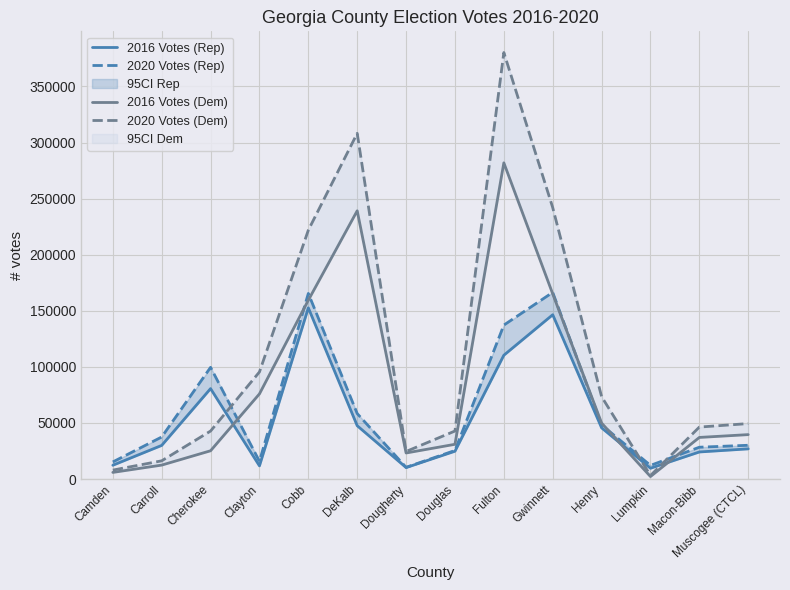

Reading right to left, what are all the values shown in this chart?

2016 Votes (Rep): Muscogee (CTCL)=26901	Macon-Bibb=24129	Lumpkin=9613	Henry=45641	Gwinnett=146463	Fulton=110372	Douglas=24803	Dougherty=10227	DeKalb=47531	Cobb=152602	Clayton=11740	Cherokee=80611	Carroll=29983	Camden=12287
2020 Votes (Rep): Muscogee (CTCL)=30107	Macon-Bibb=28368	Lumpkin=12163	Henry=48259	Gwinnett=166400	Fulton=137247	Douglas=25454	Dougherty=10441	DeKalb=58377	Cobb=165436	Clayton=15813	Cherokee=99585	Carroll=37476	Camden=15251
2016 Votes (Dem): Muscogee (CTCL)=39602	Macon-Bibb=37088	Lumpkin=2226	Henry=49902	Gwinnett=165063	Fulton=281875	Douglas=30971	Dougherty=23224	DeKalb=239131	Cobb=159416	Clayton=75908	Cherokee=25203	Carroll=12422	Camden=5914
2020 Votes (Dem): Muscogee (CTCL)=49446	Macon-Bibb=46325	Lumpkin=3126	Henry=73443	Gwinnett=241994	Fulton=380212	Douglas=42814	Dougherty=24568	DeKalb=308162	Cobb=221847	Clayton=95466	Cherokee=42779	Carroll=16236	Camden=7967